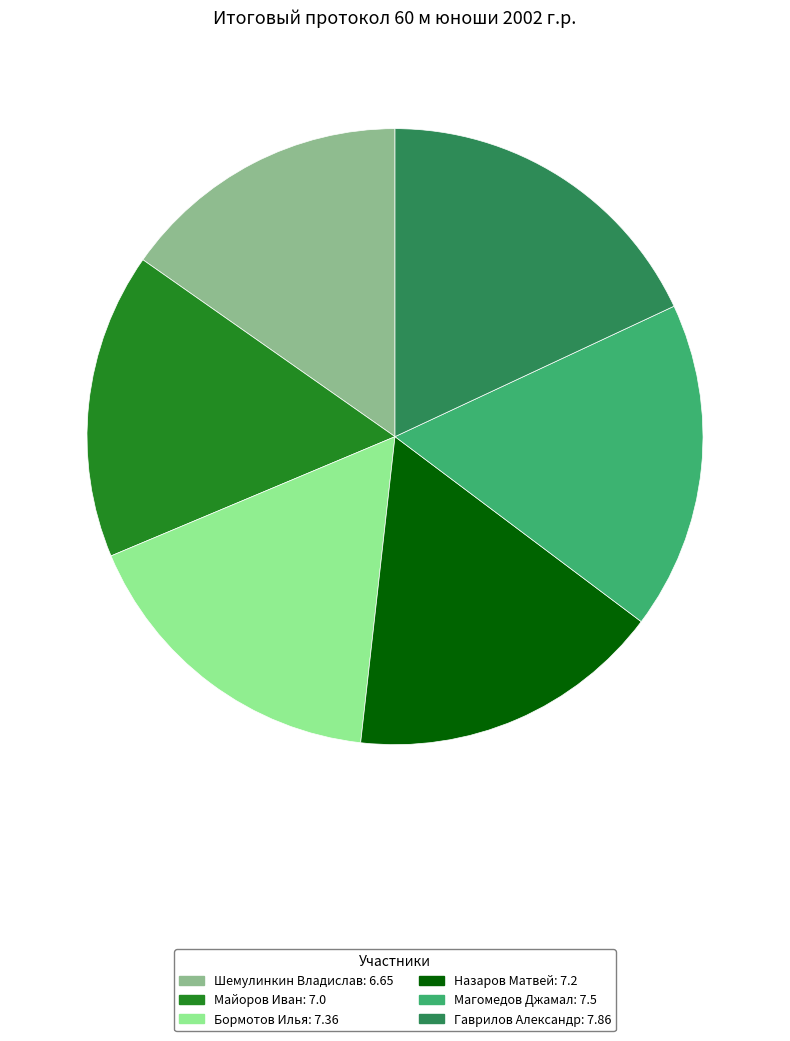

Which category has the smallest portion of the pie?

Шемулинкин Владислав